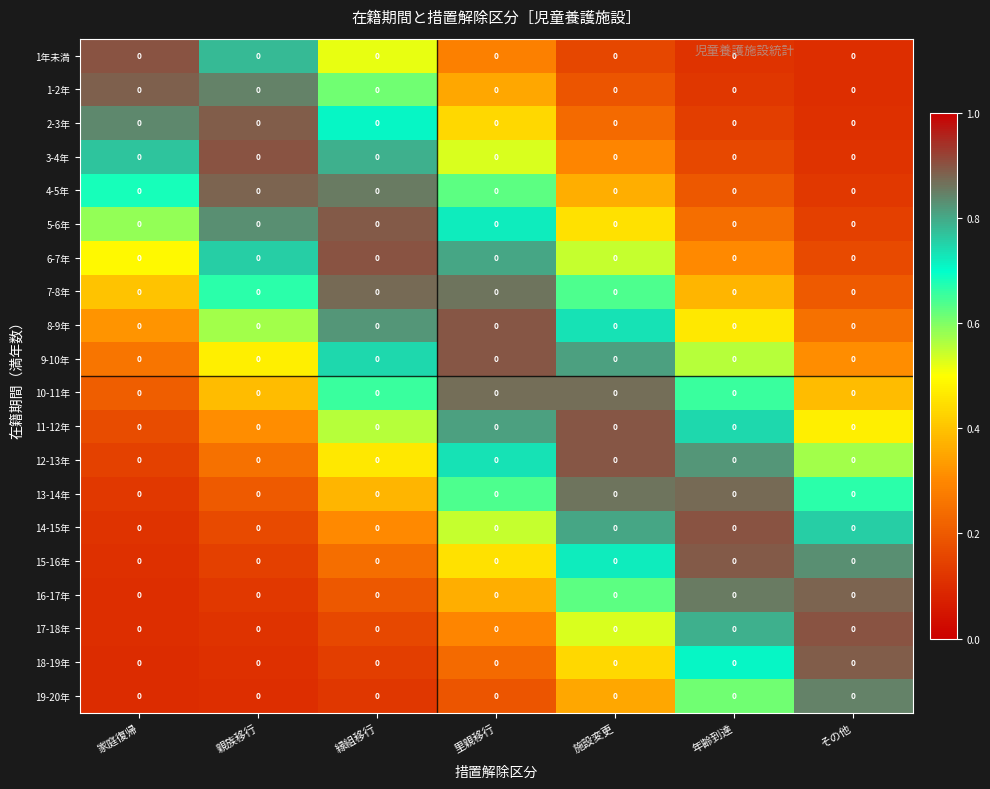

What is the approximate value of 7-8年 at 縁組移行?

0.9